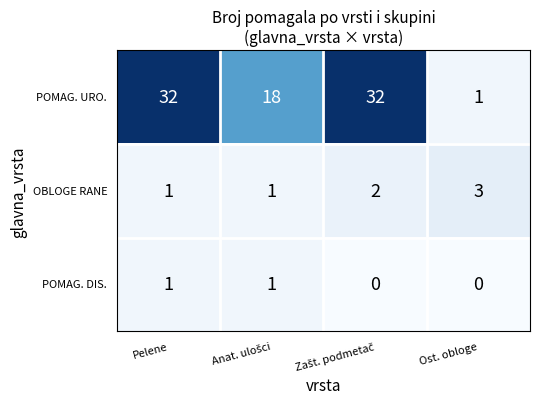

Is it true that POMAG. DIS. equals 2 at Pelene?

False